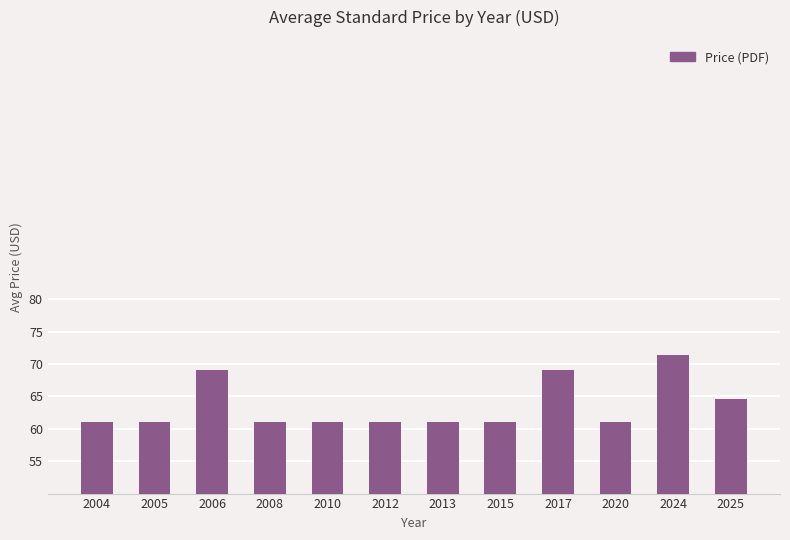

What is the change in value from 2004 to 2017?

+8.0